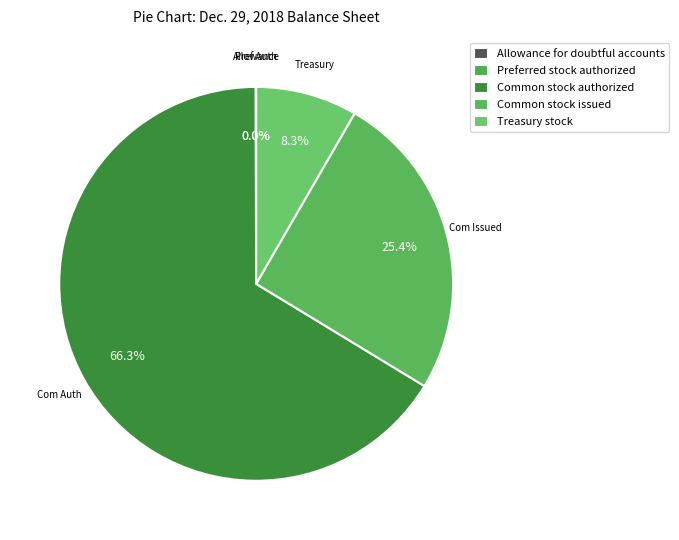

The Treasury stock slice represents 3% of the pie. True or false?

False